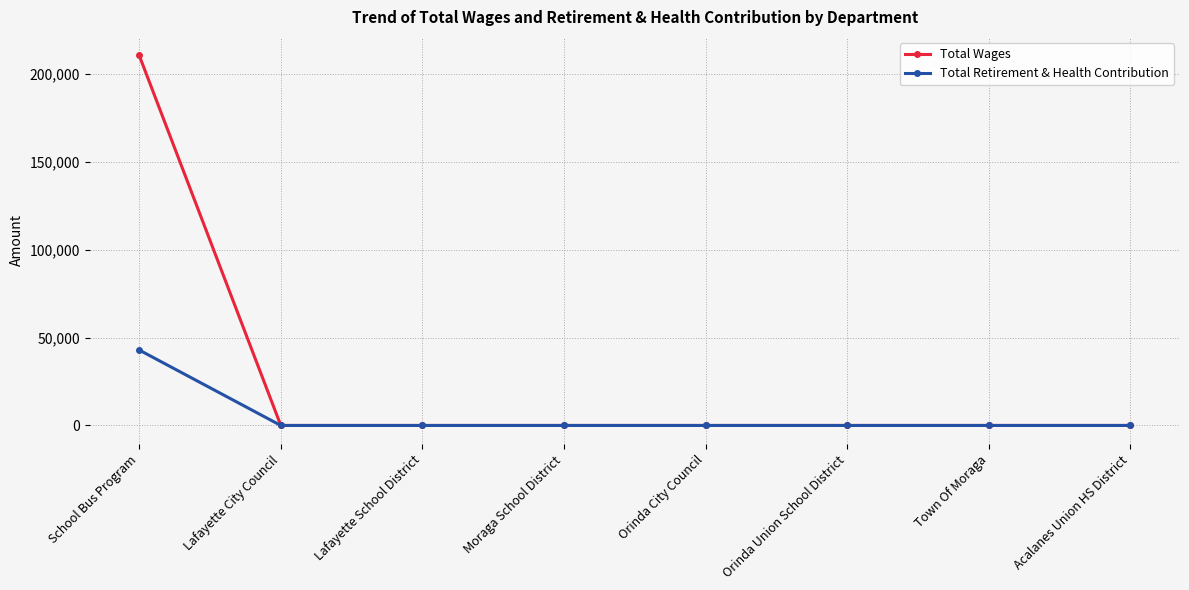

Rank the series by their average value, from lowest to highest.

Total Retirement & Health Contribution, Total Wages